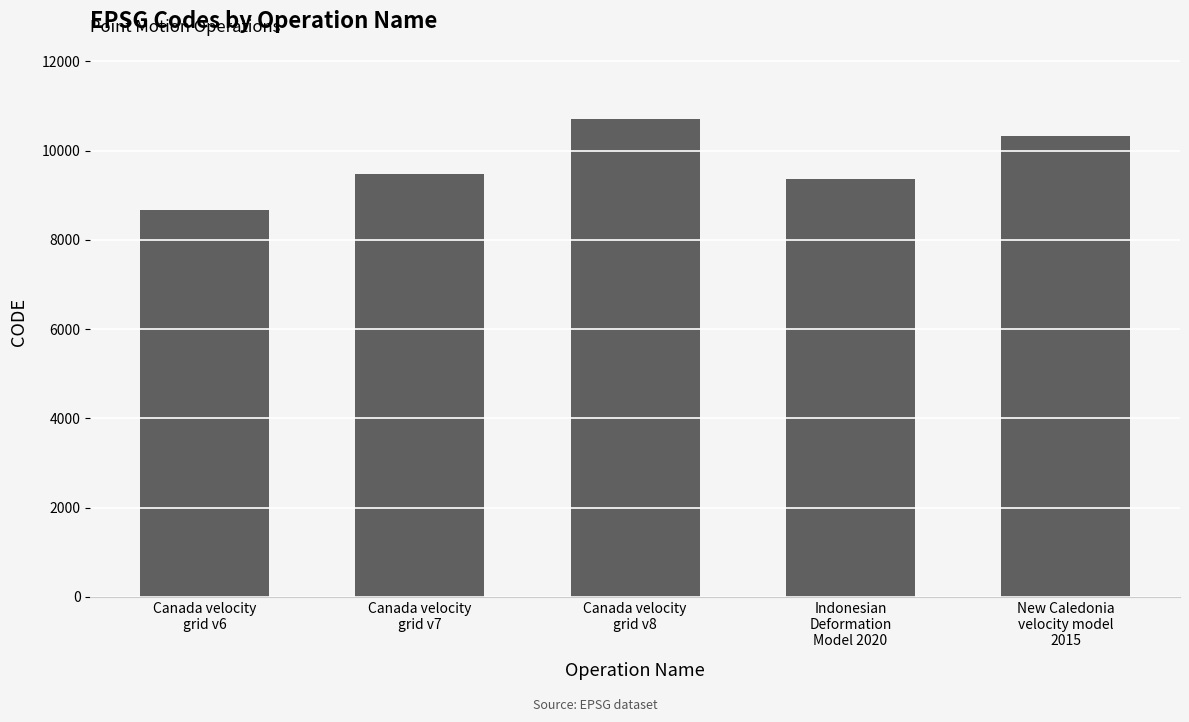

What is the average value?

9713